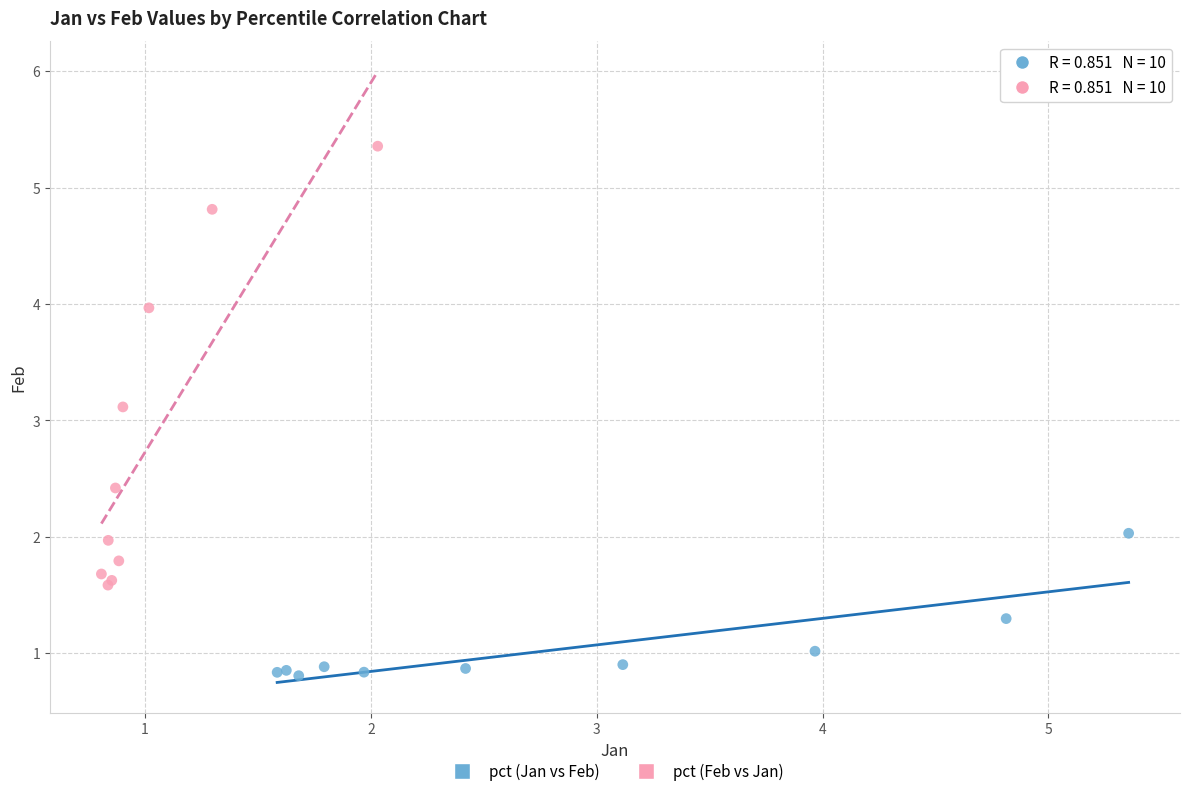

Which series reaches the minimum Y coordinate?

pct (Jan vs Feb)